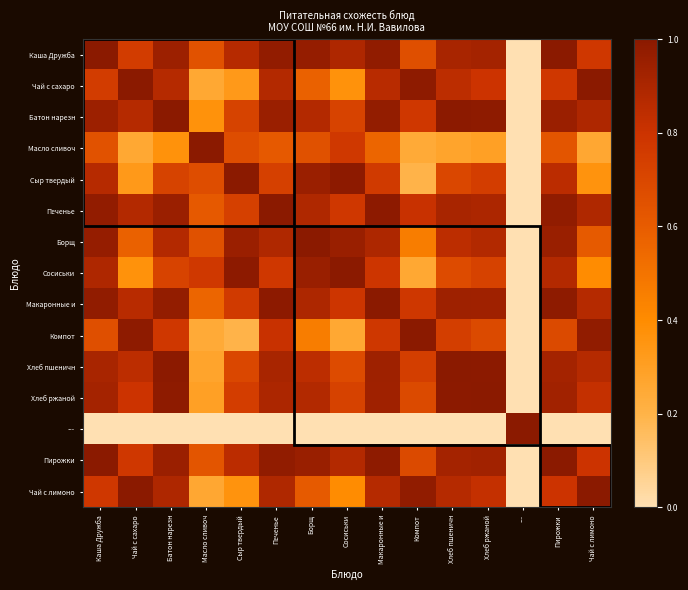

How many categories are shown in the chart?

15